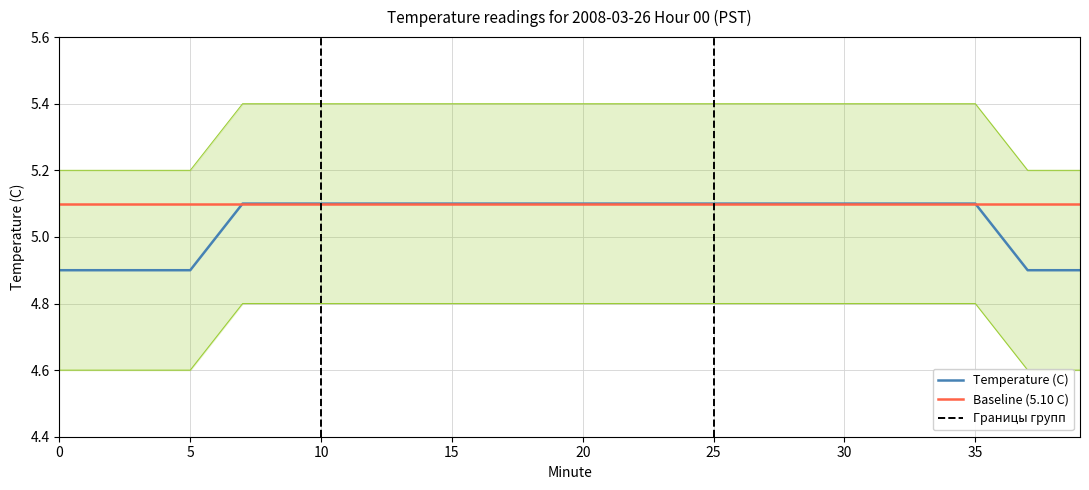

What is the minimum value for Temperature (C)?

4.9